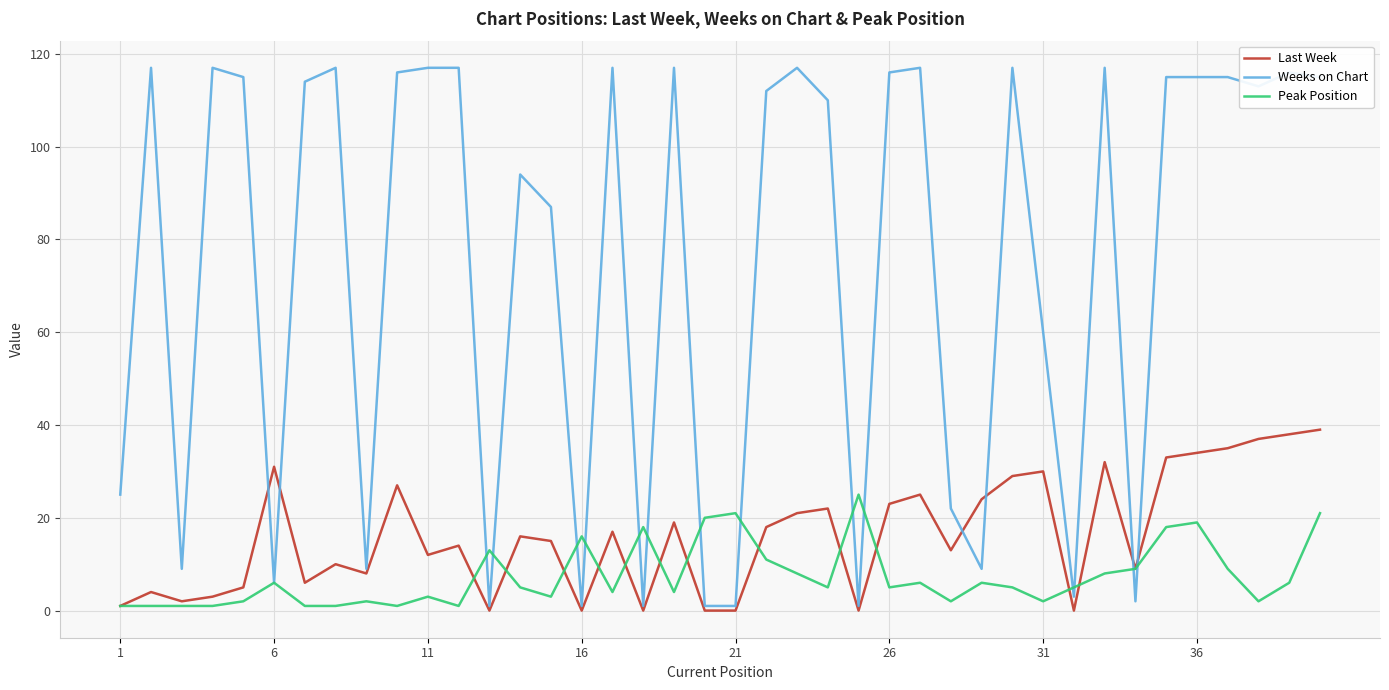

What is the difference between the second highest and second lowest values in the Last Week series?

38